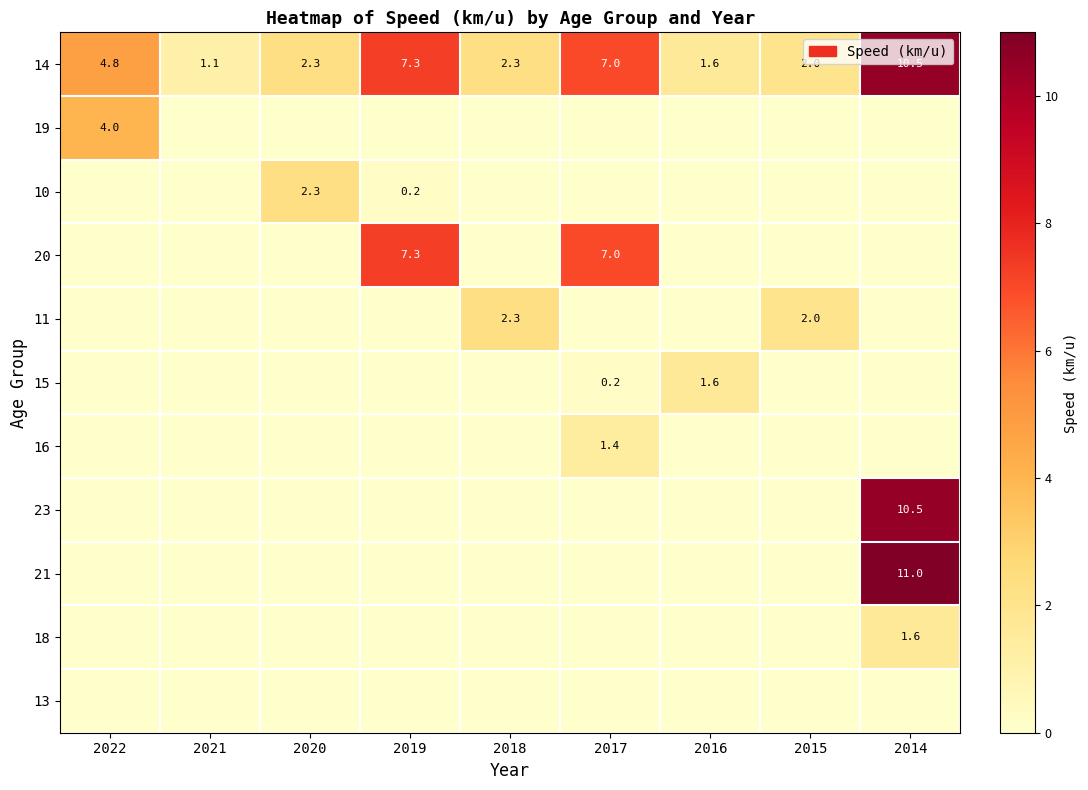

What is the sum of all 14 values?

38.9